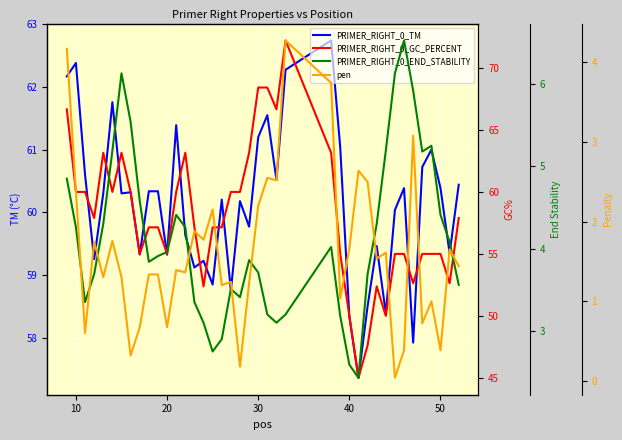

True or false: pen and PRIMER_RIGHT_0_GC_PERCENT cross at least once.

False